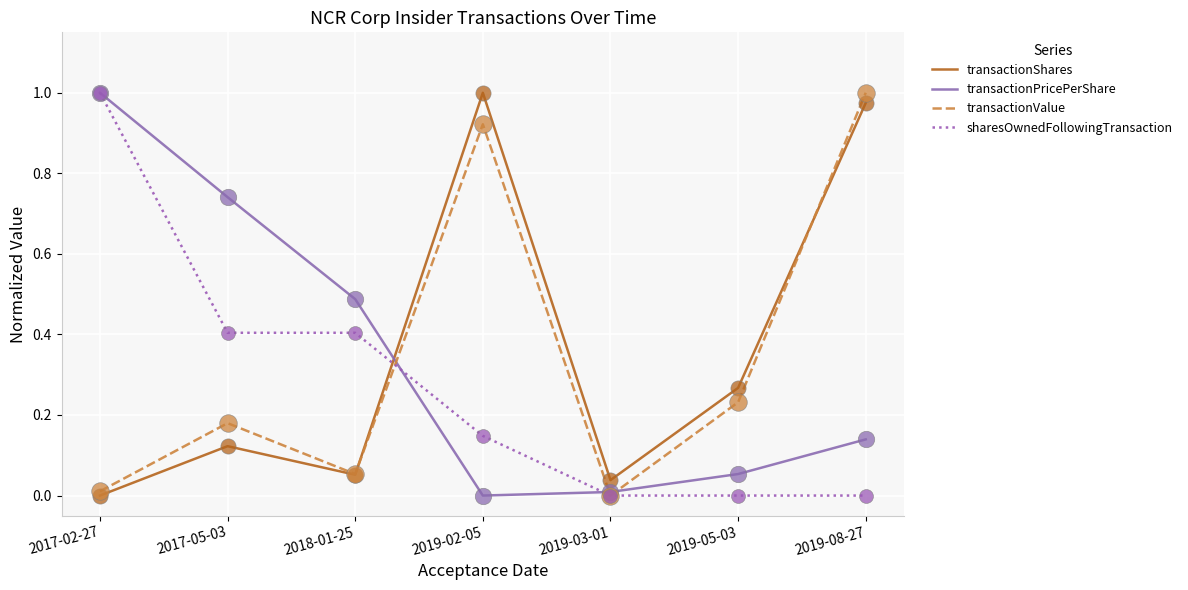

At which category is the sum across all series the highest?

2019-08-27